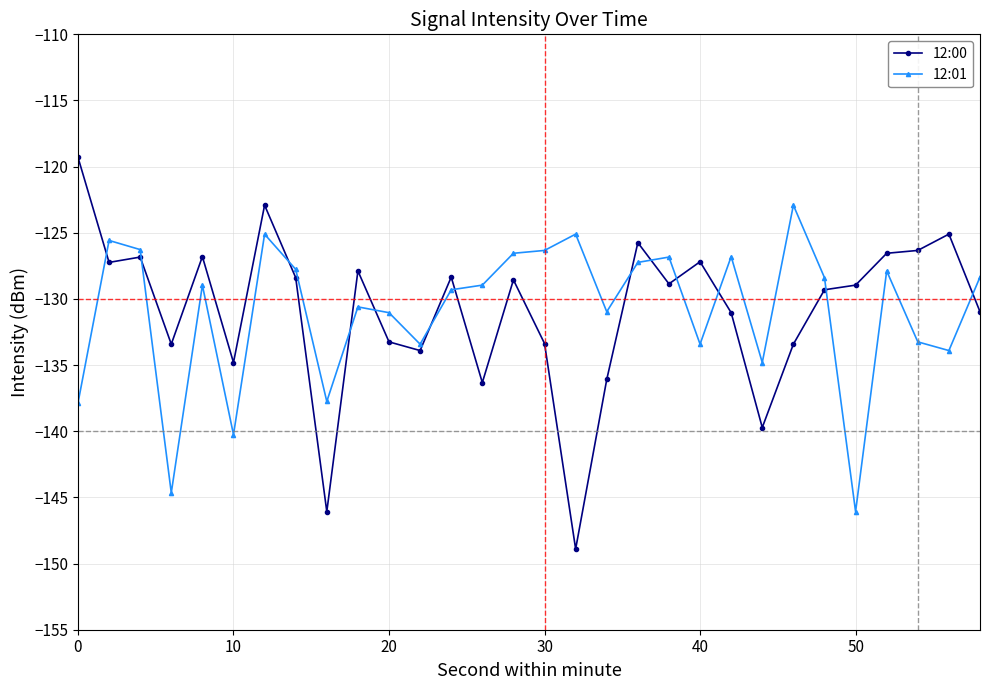

True or false: 12:01 has more than 1 points higher than both neighbors.

True